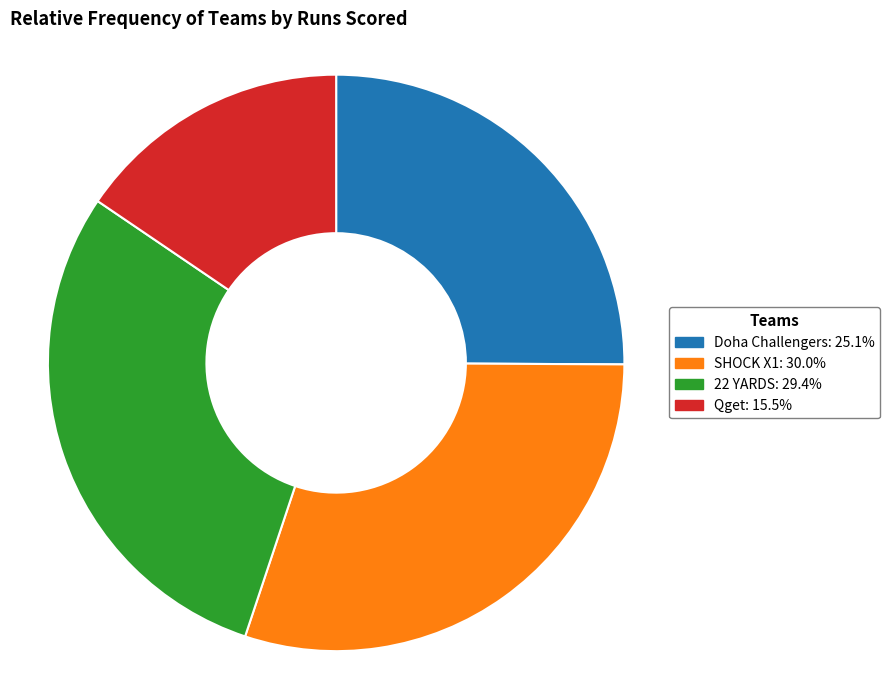

Does any single category account for the majority?

No